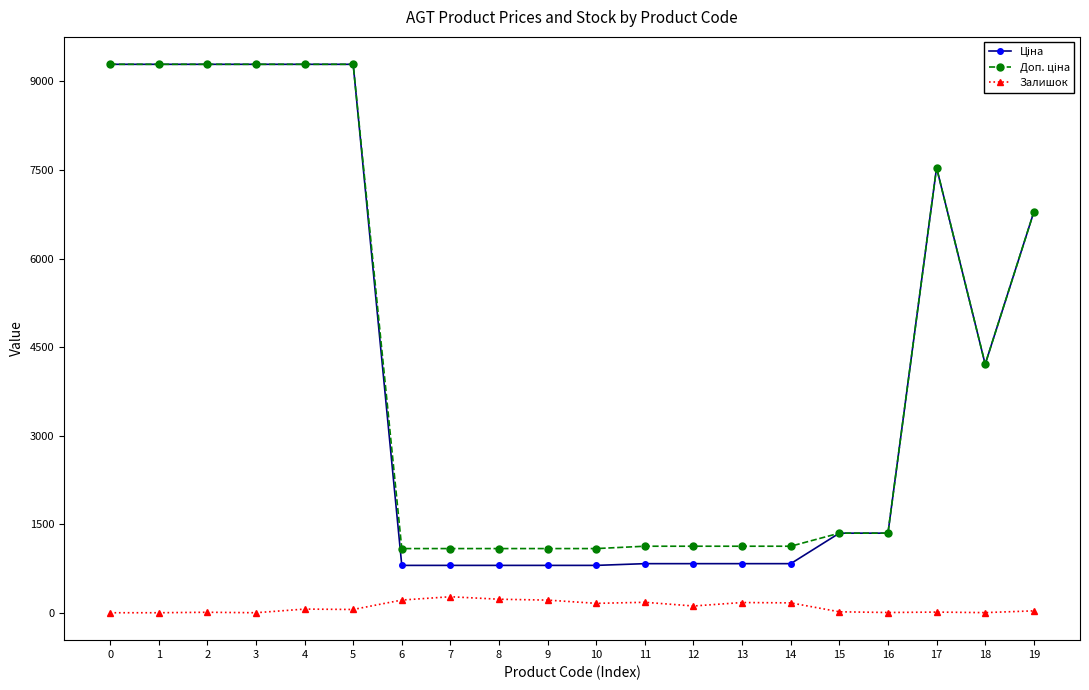

What is the greatest value displayed?

9290.5